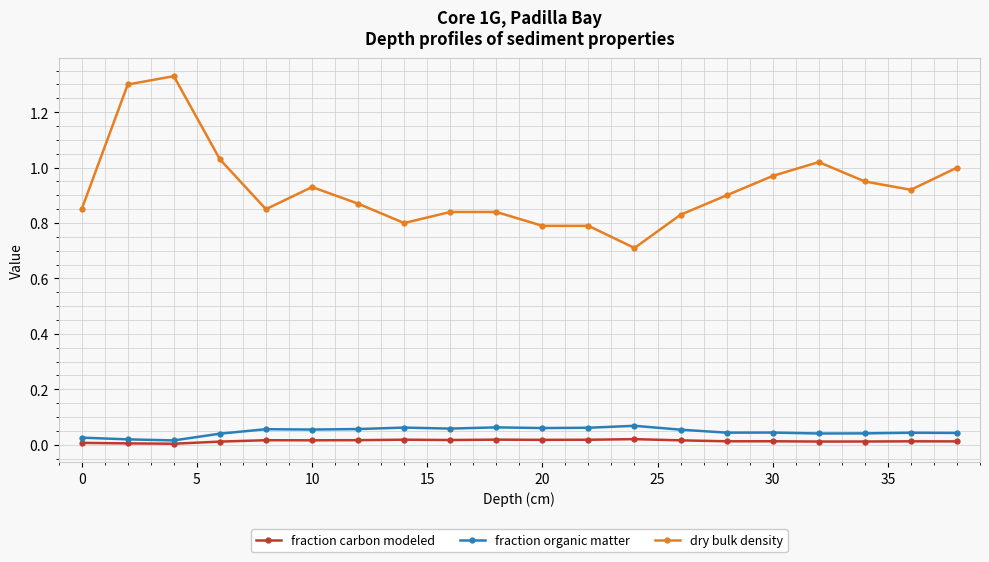

Which series has the largest range (max minus min)?

dry bulk density